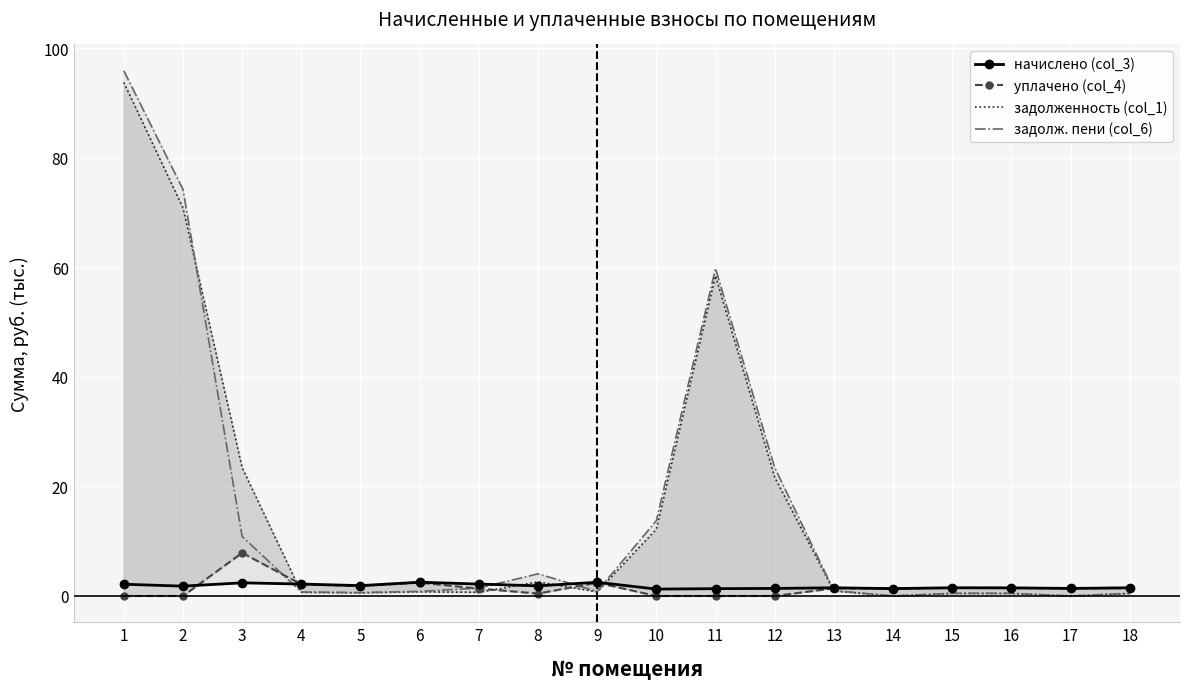

What is the difference between the maximum and minimum values in the задолж. пени (col_6) series?

95.9